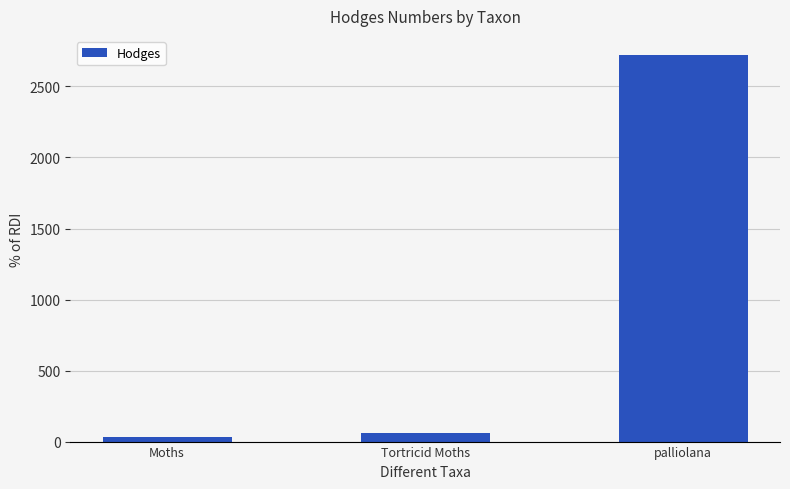

What is the sum of all values?

2811.1